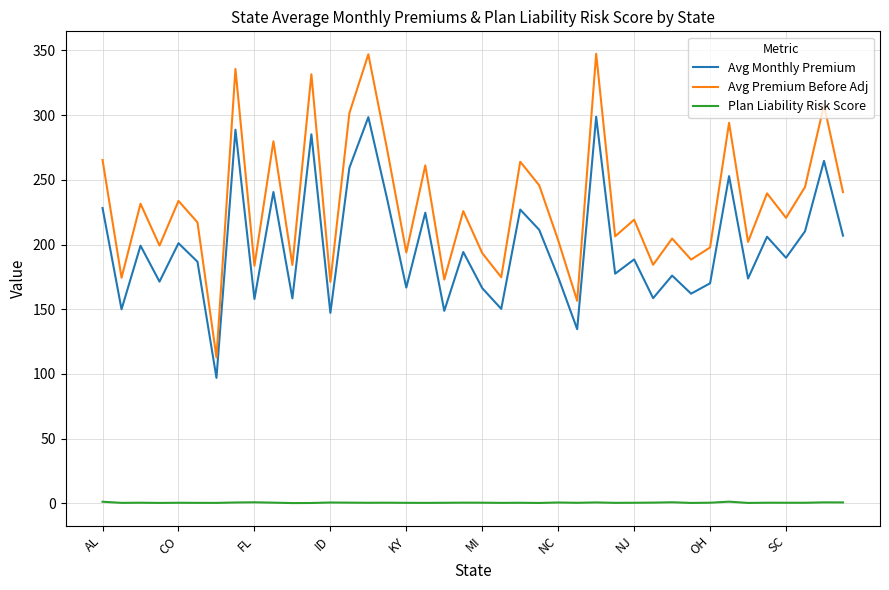

True or false: Avg Monthly Premium and Plan Liability Risk Score cross at least once.

False